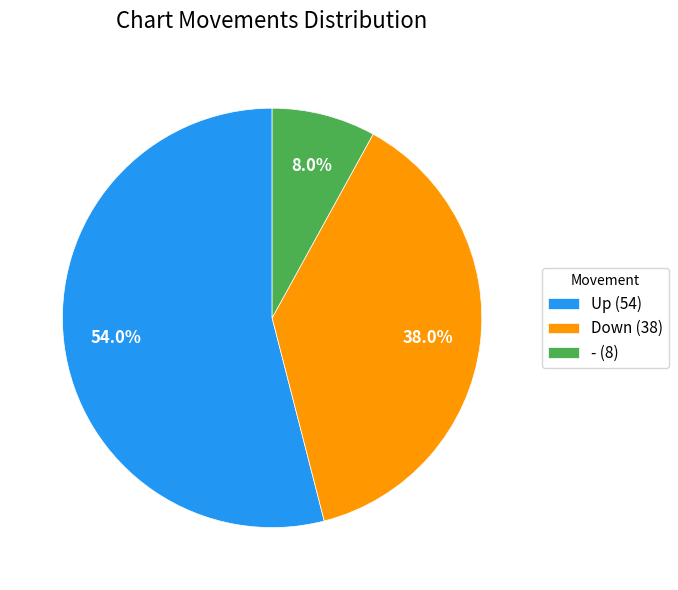

Which has a higher value, Up (54) or Down (38)?

Up (54)